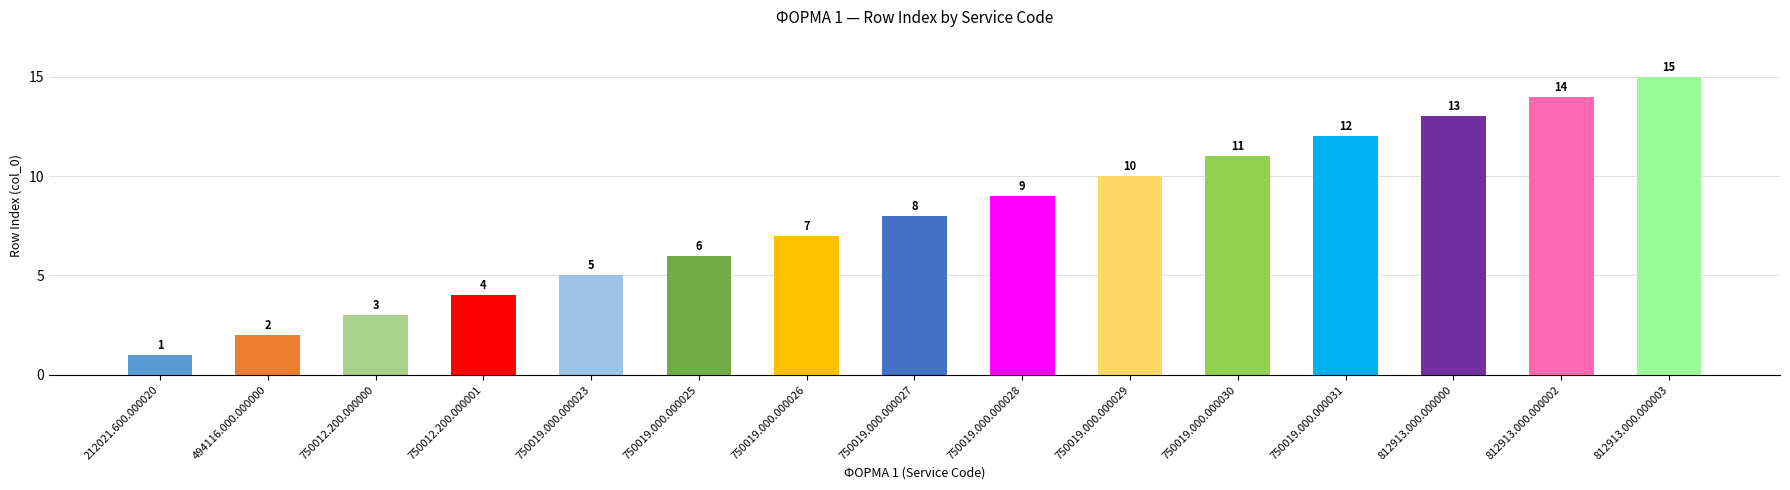

What is the change in value from 750019.000.000025 to 812913.000.000000?

+7